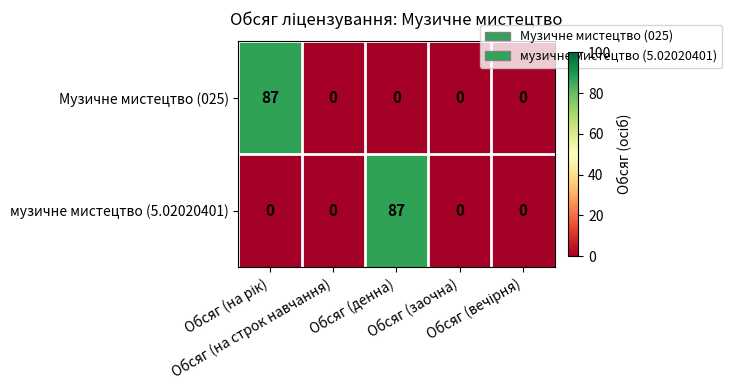

What is the difference between the maximum and minimum values in the музичне мистецтво (5.02020401) series?

87